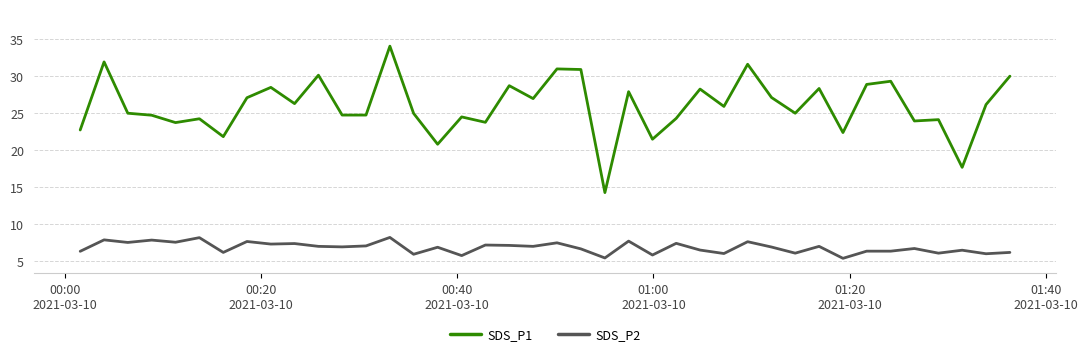

List the series in order of their peak value, highest first.

SDS_P1, SDS_P2